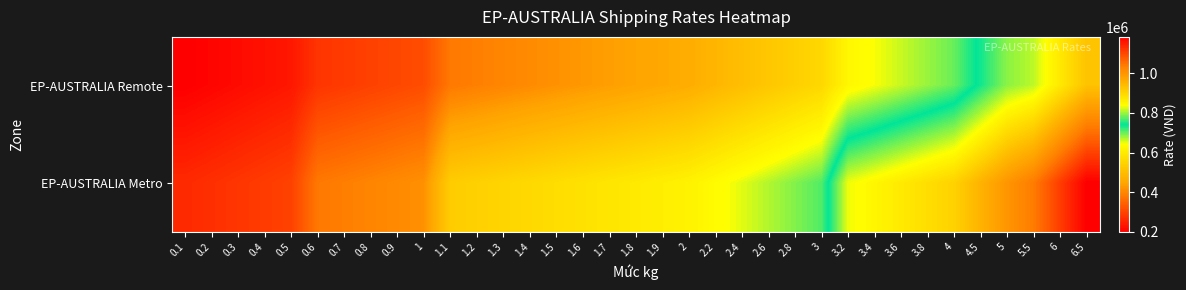

Reading right to left, extract all data points from this chart.

EP-AUSTRALIA Remote: 6.5=929563.8	6=871171.6	5.5=812779.4	5=793541.9	4.5=746823.2	4=700104.4	3.8=681416.9	3.6=662729.4	3.4=644041.9	3.2=625354.4	3=556568.3	2.8=537880.8	2.6=519193.3	2.4=500505.8	2.2=481818.3	2=463130.8	1.9=453787.0	1.8=444443.3	1.7=435099.5	1.6=425755.8	1.5=416412.0	1.4=407068.3	1.3=397724.5	1.2=388380.8	1.1=379037.0	1=313616.2	0.9=304631.9	0.8=295647.5	0.7=286663.1	0.6=277678.8	0.5=233851.7	0.4=224867.3	0.3=215882.9	0.2=206898.5	0.1=197914.2
EP-AUSTRALIA Metro: 6.5=1183948.4	6=1111450.7	5.5=1038953.0	5=1000503.0	4.5=953784.3	4=907065.5	3.8=888378.0	3.6=869690.5	3.4=851003.0	3.2=832315.5	3=708809.9	2.8=690122.4	2.6=671434.9	2.4=652747.4	2.2=634059.9	2=615372.4	1.9=606028.6	1.8=596684.9	1.7=587341.1	1.6=577997.4	1.5=568653.6	1.4=559309.9	1.3=549966.1	1.2=540622.4	1.1=531278.6	1=414402.9	0.9=405418.5	0.8=396434.2	0.7=387449.8	0.6=378465.4	0.5=296989.5	0.4=288005.1	0.3=279020.7	0.2=270036.3	0.1=261052.0